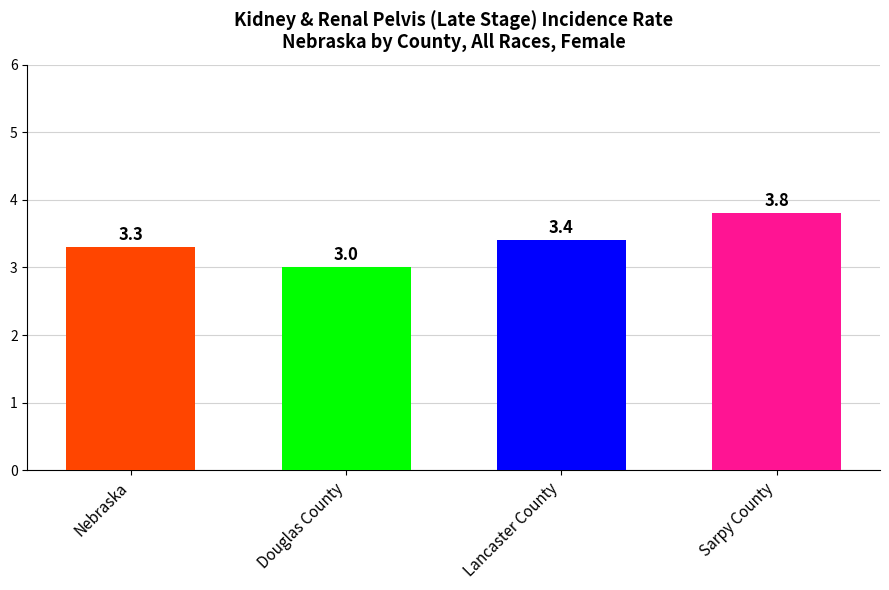

Does the chart contain any negative values?

No